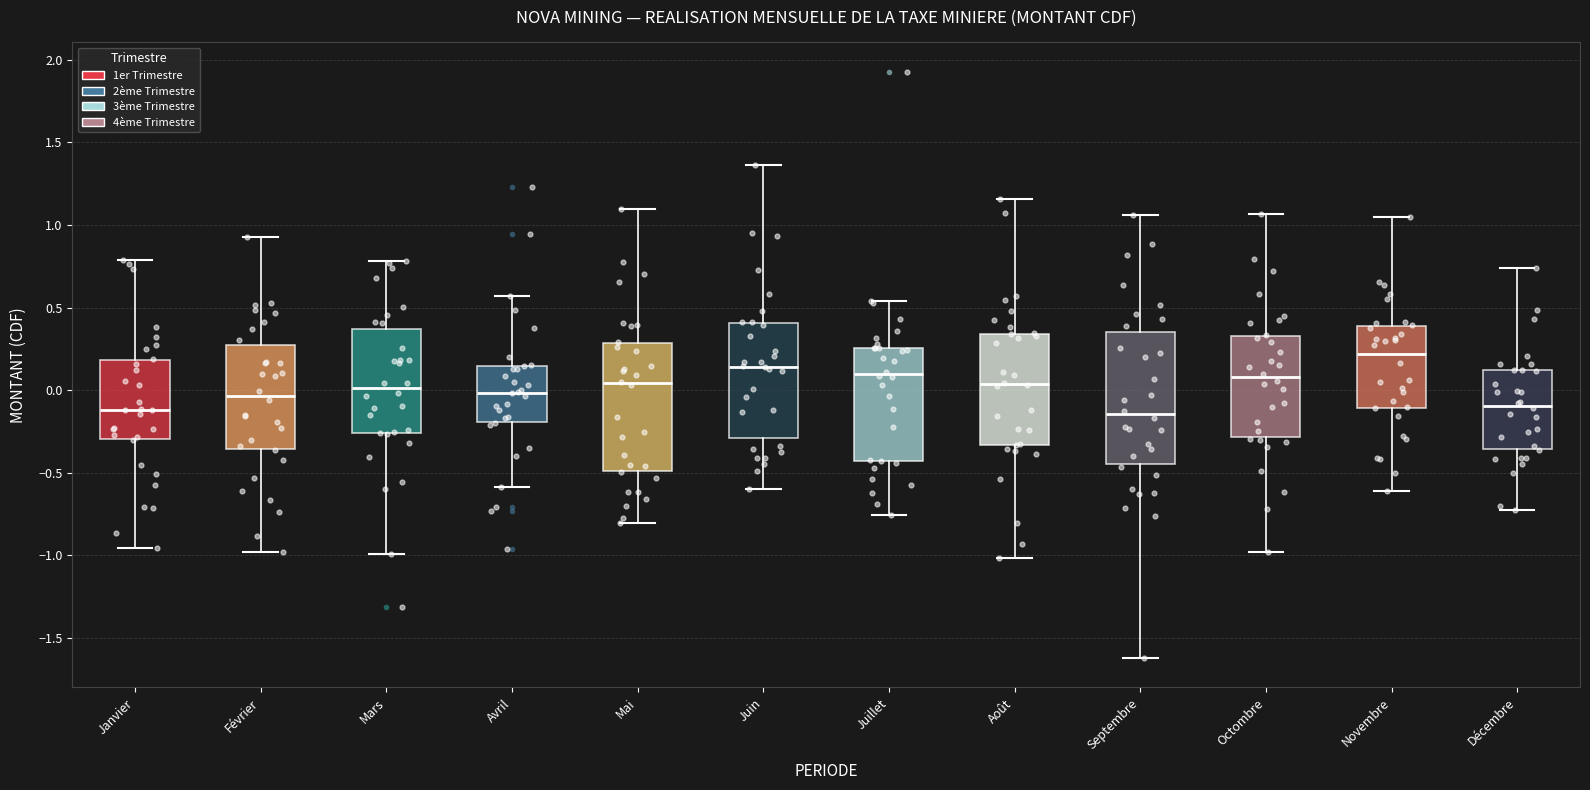

Reading left to right, read every box against the y-axis: the position of its median line, the range the box covers, and the ends of its whiskers. The values are not printed on the chart, so give them approximately, as read against the axis.

Janvier: median -0.10, box -0.30 to 0.20, whiskers -0.95 to 0.80
Février: median -0.05, box -0.35 to 0.25, whiskers -1.00 to 0.95
Mars: median 0.00, box -0.25 to 0.35, whiskers -1.00 to 0.80
Avril: median 0.00, box -0.20 to 0.15, whiskers -0.60 to 0.55
Mai: median 0.05, box -0.50 to 0.30, whiskers -0.80 to 1.10
Juin: median 0.15, box -0.30 to 0.40, whiskers -0.60 to 1.35
Juillet: median 0.10, box -0.45 to 0.25, whiskers -0.75 to 0.55
Août: median 0.05, box -0.35 to 0.35, whiskers -1.00 to 1.15
Septembre: median -0.15, box -0.45 to 0.35, whiskers -1.60 to 1.05
Octombre: median 0.10, box -0.30 to 0.35, whiskers -1.00 to 1.05
Novembre: median 0.20, box -0.10 to 0.40, whiskers -0.60 to 1.05
Décembre: median -0.10, box -0.35 to 0.10, whiskers -0.70 to 0.75